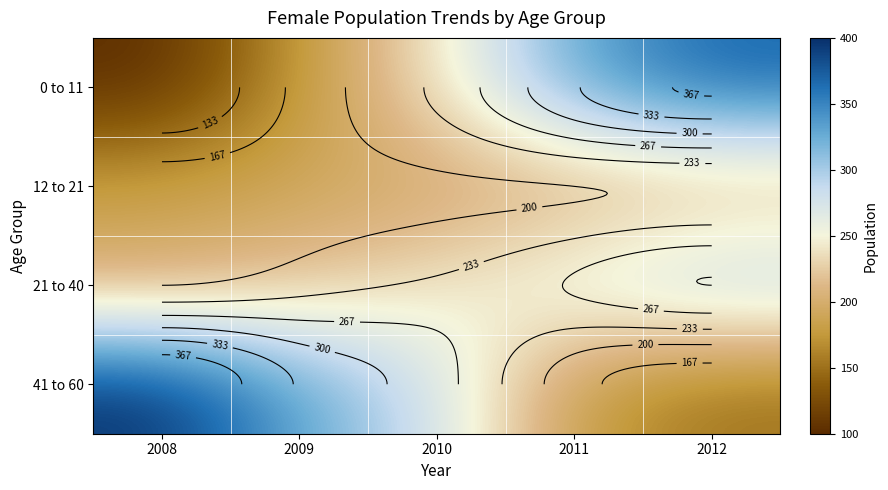

List the labels in order of 21 to 40 value, smallest first.

2008, 2009, 2010, 2011, 2012